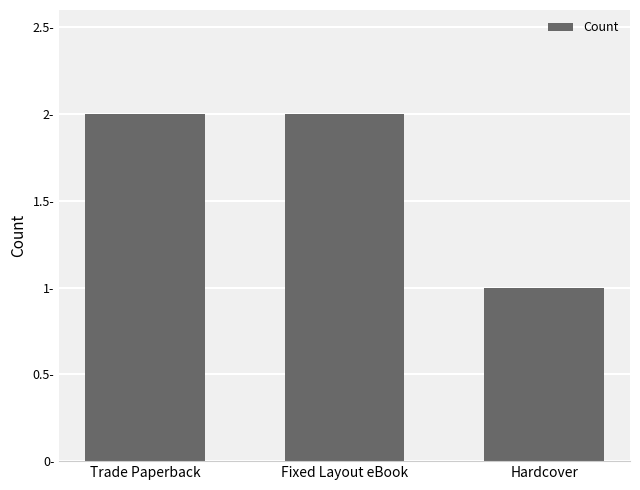

What is the label of the 3rd bar from the left?

Hardcover